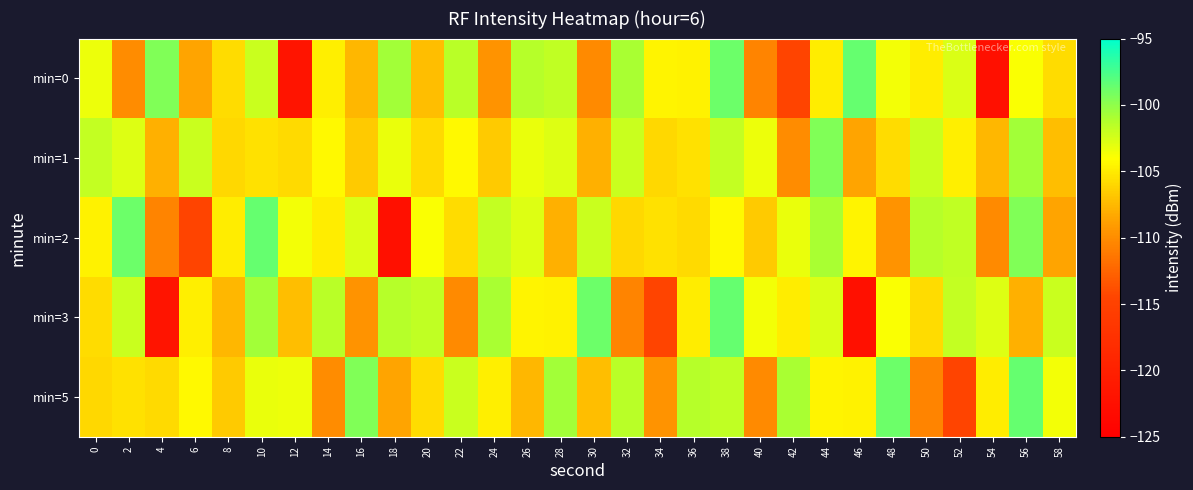

Reading left to right, list all the values displayed in this chart.

min=0: 0=-103.4	2=-110.0	4=-99.5	6=-108.6	8=-105.8	10=-102.0	12=-121.9	14=-104.8	16=-107.6	18=-100.7	20=-107.3	22=-101.5	24=-109.6	26=-101.4	28=-101.7	30=-110.2	32=-100.9	34=-104.5	36=-104.6	38=-98.8	40=-110.6	42=-114.5	44=-104.9	46=-98.6	48=-103.7	50=-104.9	52=-102.7	54=-122.5	56=-103.9	58=-105.7
min=1: 0=-101.9	2=-102.8	4=-107.9	6=-102.0	8=-105.9	10=-105.5	12=-105.9	14=-104.3	16=-106.7	18=-103.3	20=-105.9	22=-104.3	24=-106.7	26=-103.3	28=-102.8	30=-107.9	32=-102.0	34=-105.9	36=-105.5	38=-101.9	40=-103.4	42=-110.0	44=-99.5	46=-108.6	48=-105.8	50=-102.0	52=-104.8	54=-107.6	56=-100.7	58=-107.3
min=2: 0=-104.6	2=-98.8	4=-110.6	6=-114.5	8=-104.9	10=-98.6	12=-103.7	14=-104.9	16=-102.7	18=-122.5	20=-103.9	22=-105.7	24=-101.9	26=-102.8	28=-107.9	30=-102.0	32=-105.9	34=-105.5	36=-105.9	38=-104.3	40=-106.7	42=-103.3	44=-100.9	46=-104.5	48=-109.6	50=-101.4	52=-101.7	54=-110.2	56=-99.5	58=-108.6
min=3: 0=-105.8	2=-102.0	4=-121.9	6=-104.8	8=-107.6	10=-100.7	12=-107.3	14=-101.5	16=-109.6	18=-101.4	20=-101.7	22=-110.2	24=-100.9	26=-104.5	28=-104.6	30=-98.8	32=-110.6	34=-114.5	36=-104.9	38=-98.6	40=-103.7	42=-104.9	44=-102.7	46=-122.5	48=-103.9	50=-105.7	52=-101.9	54=-102.8	56=-107.9	58=-102.0
min=5: 0=-105.9	2=-105.5	4=-105.9	6=-104.3	8=-106.7	10=-103.3	12=-103.4	14=-110.0	16=-99.5	18=-108.6	20=-105.8	22=-102.0	24=-104.8	26=-107.6	28=-100.7	30=-107.3	32=-101.5	34=-109.6	36=-101.4	38=-101.7	40=-110.2	42=-100.9	44=-104.5	46=-104.6	48=-98.8	50=-110.6	52=-114.5	54=-104.9	56=-98.6	58=-103.7